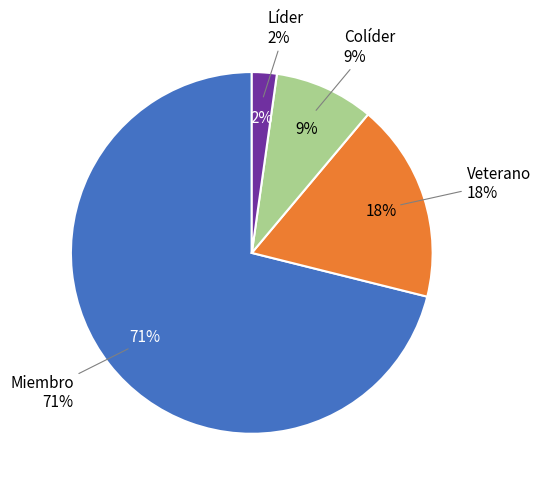

What is the majority slice?

Miembro